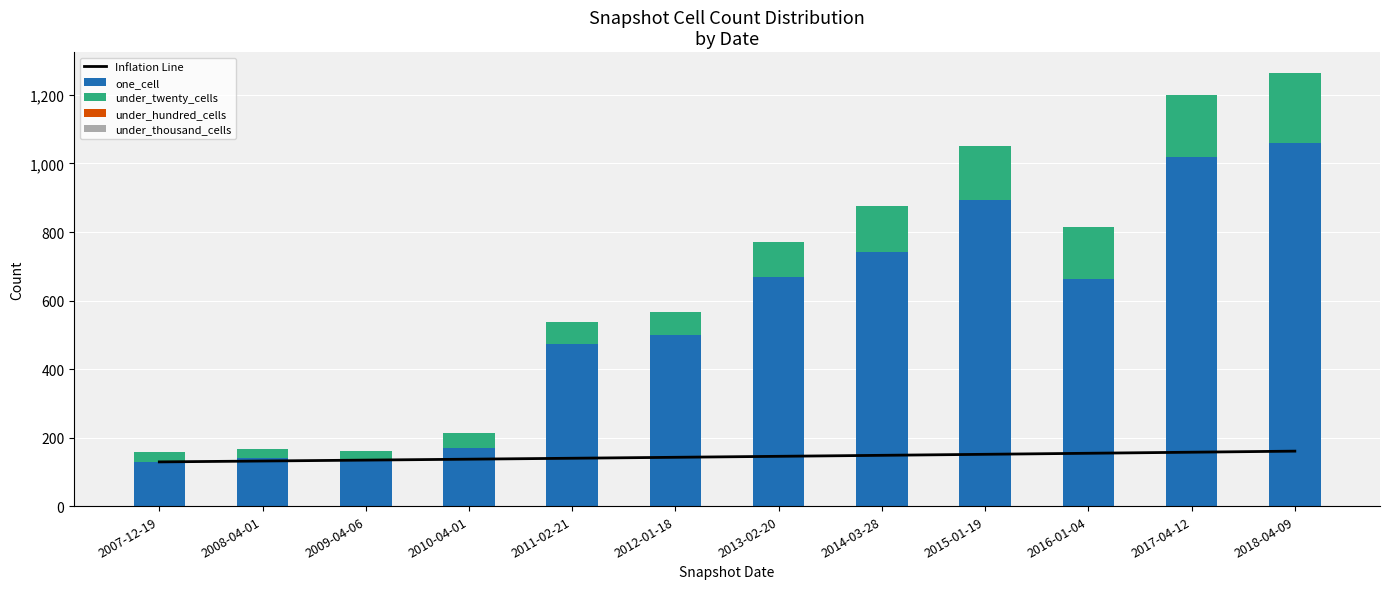

What is the difference between the one_cell values at 2011-02-21 and 2013-02-20?

196